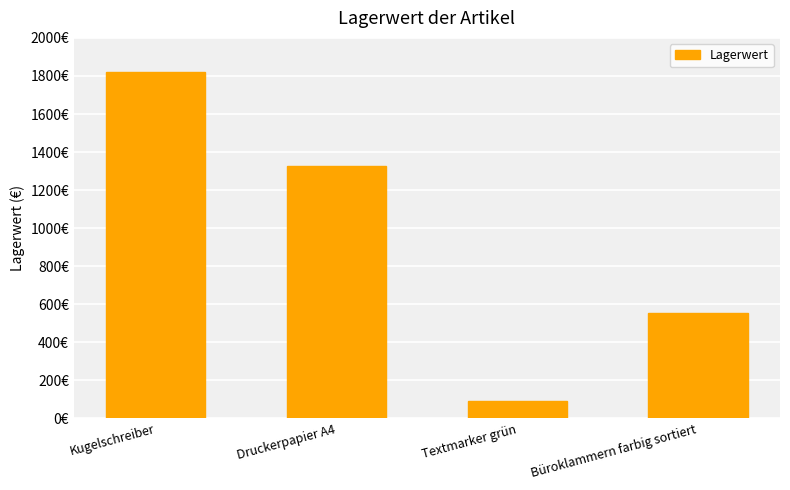

Which category has the lowest value across all series?

Textmarker grün